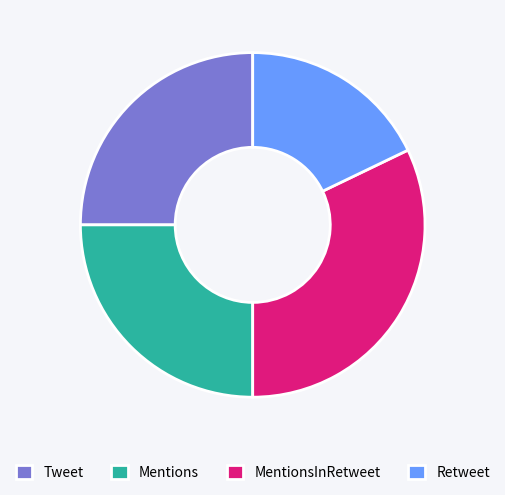

Count the number of slices in the pie.

4